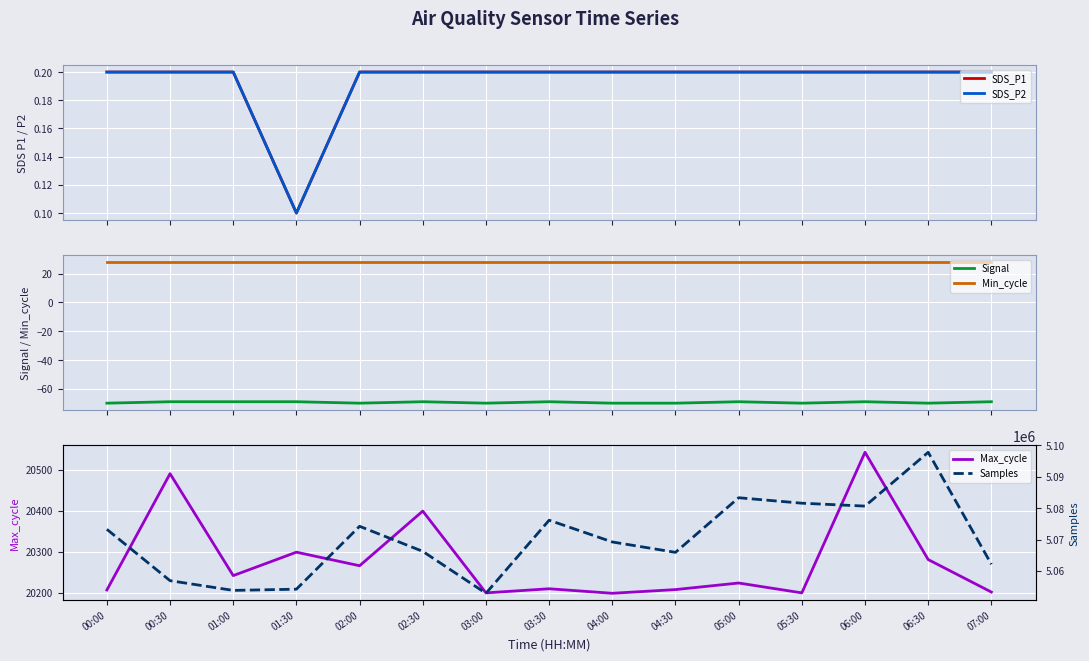

Is the value of SDS_P1 at 00:30 greater than the value of Signal at 06:30?

Yes